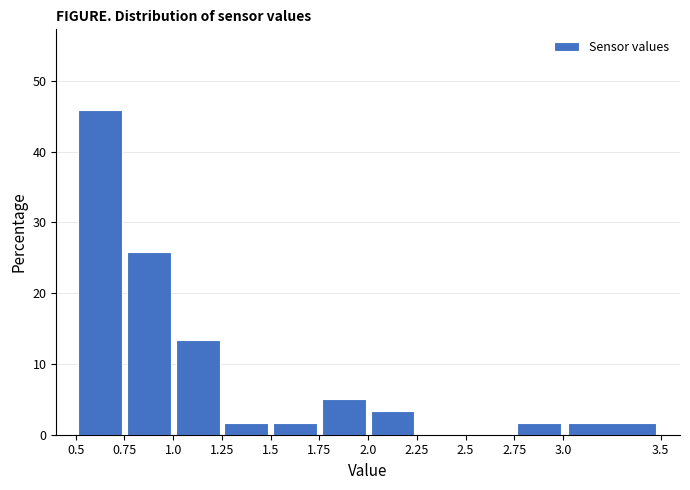

Reading left to right, list every bar in this chart as the range it spans on the x-axis followed by its height. The values are not printed on the chart, so give them approximately, as read against the axis.

0.5 to 0.75: 46
0.75 to 1.0: 26
1.0 to 1.25: 13
1.25 to 1.5: 2
1.5 to 1.75: 2
1.75 to 2.0: 5
2.0 to 2.25: 3
2.25 to 2.5: 0
2.5 to 2.75: 0
2.75 to 3.0: 2
3.0 to 3.5: 2